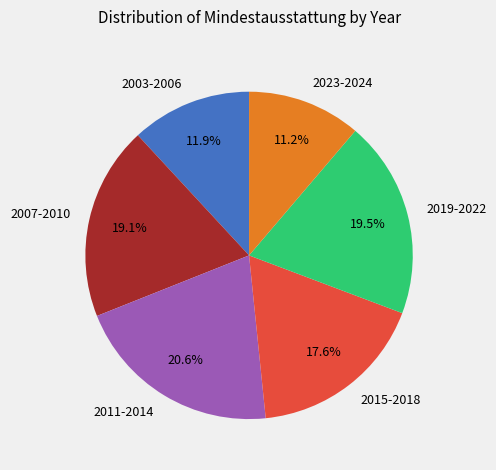

Is the sum of 2003-2006 and 2011-2014 greater than half?

No